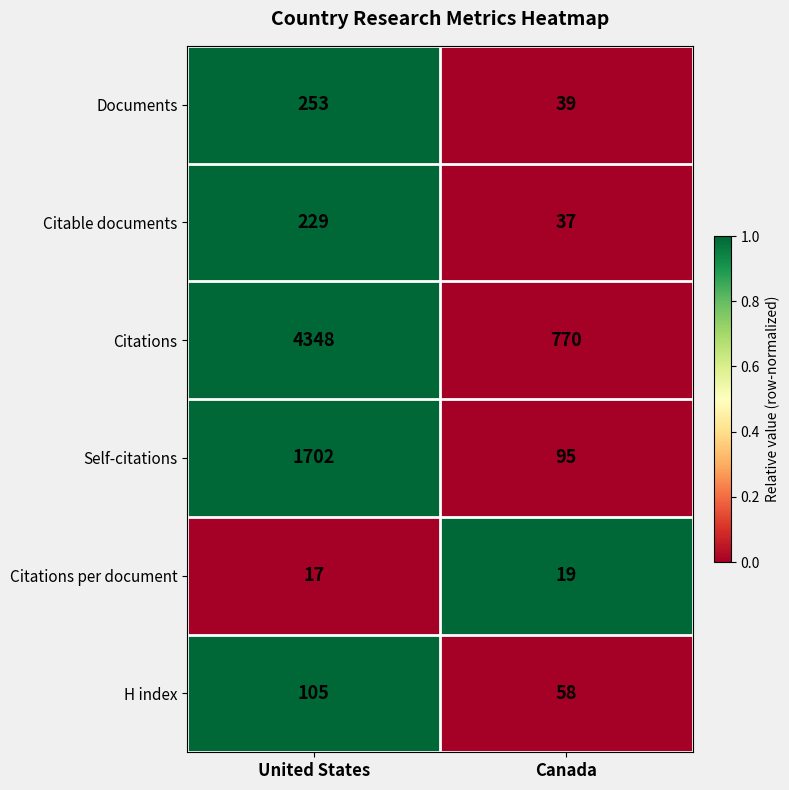

What value does the Documents series have at United States, to the nearest 50?

250